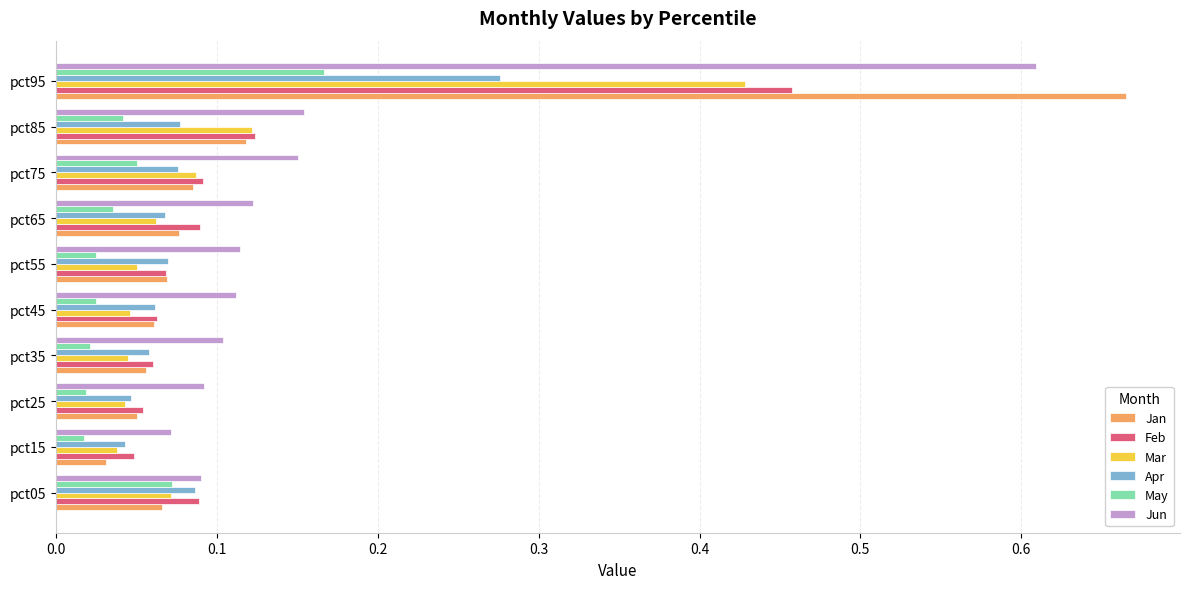

Count the Apr values in the range 0 to 1.

10